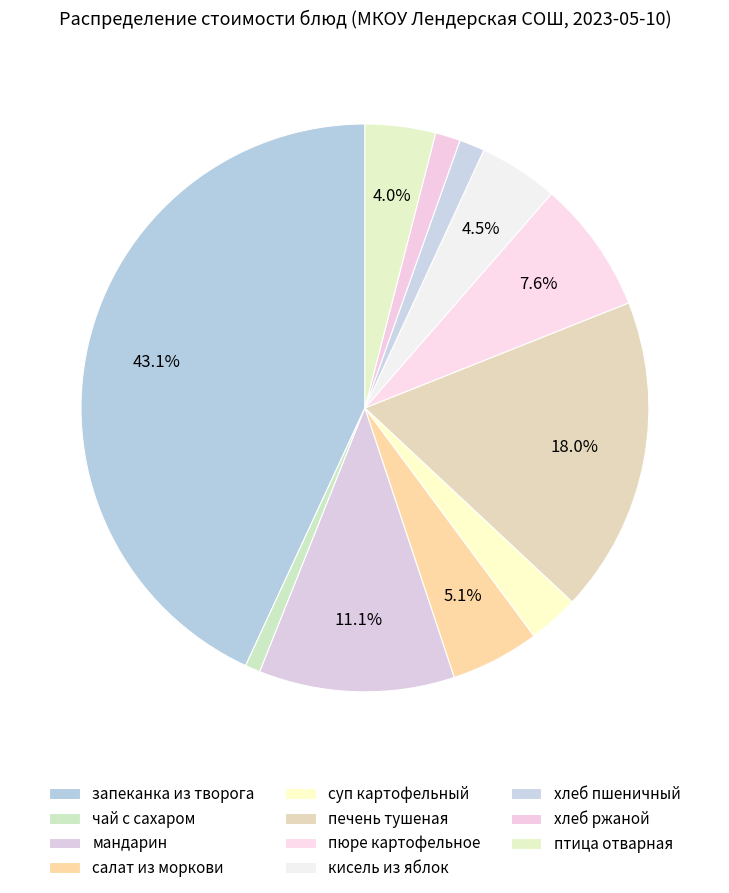

How many segments does this pie chart have?

11